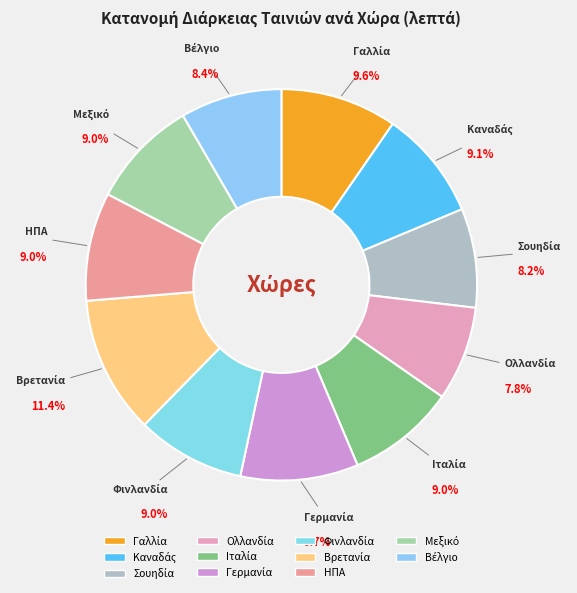

Does any single category account for the majority?

No